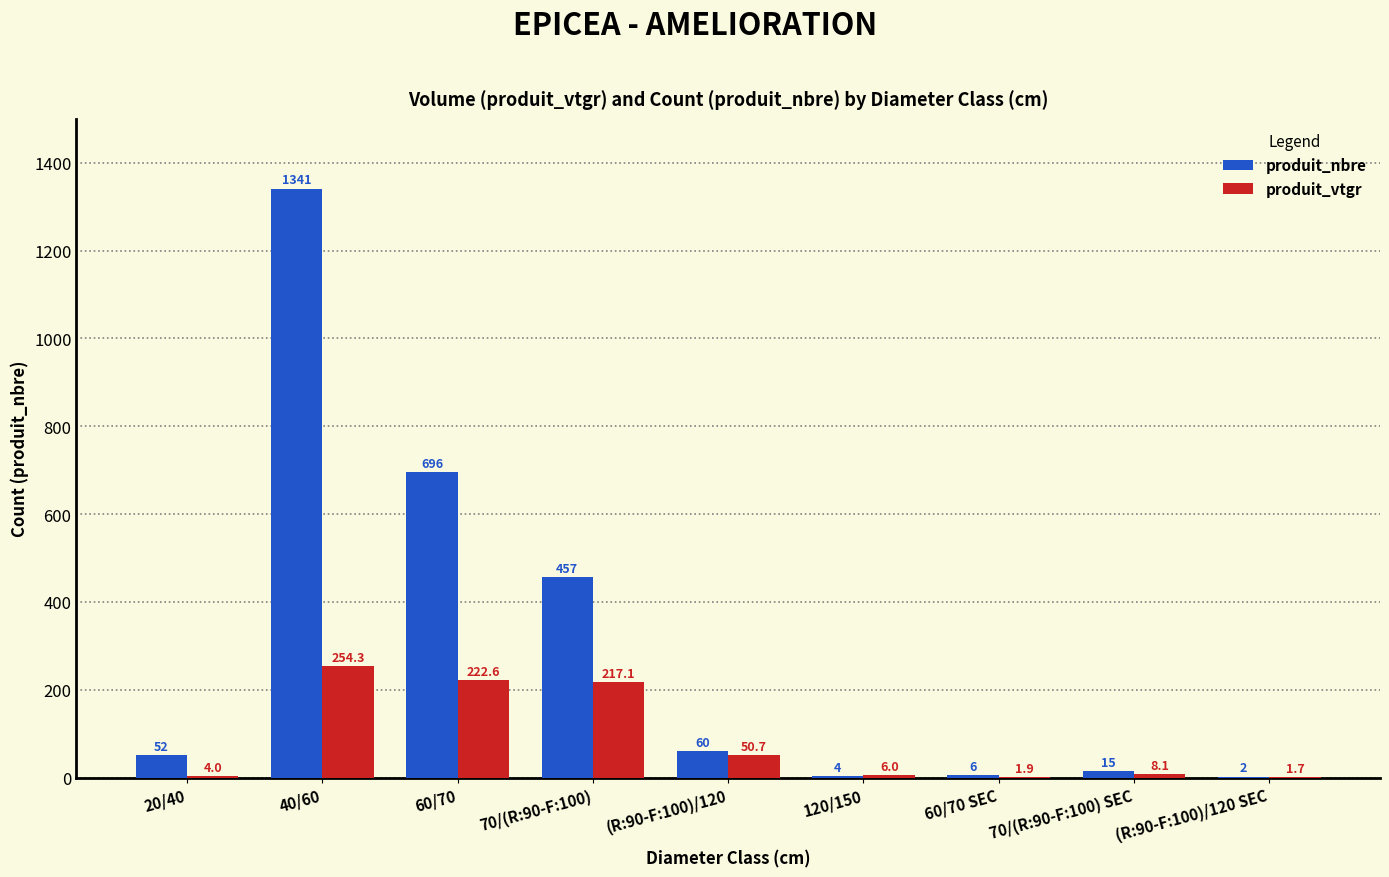

What is the difference between the produit_nbre values at (R:90-F:100)/120 SEC and 60/70 SEC?

4.0